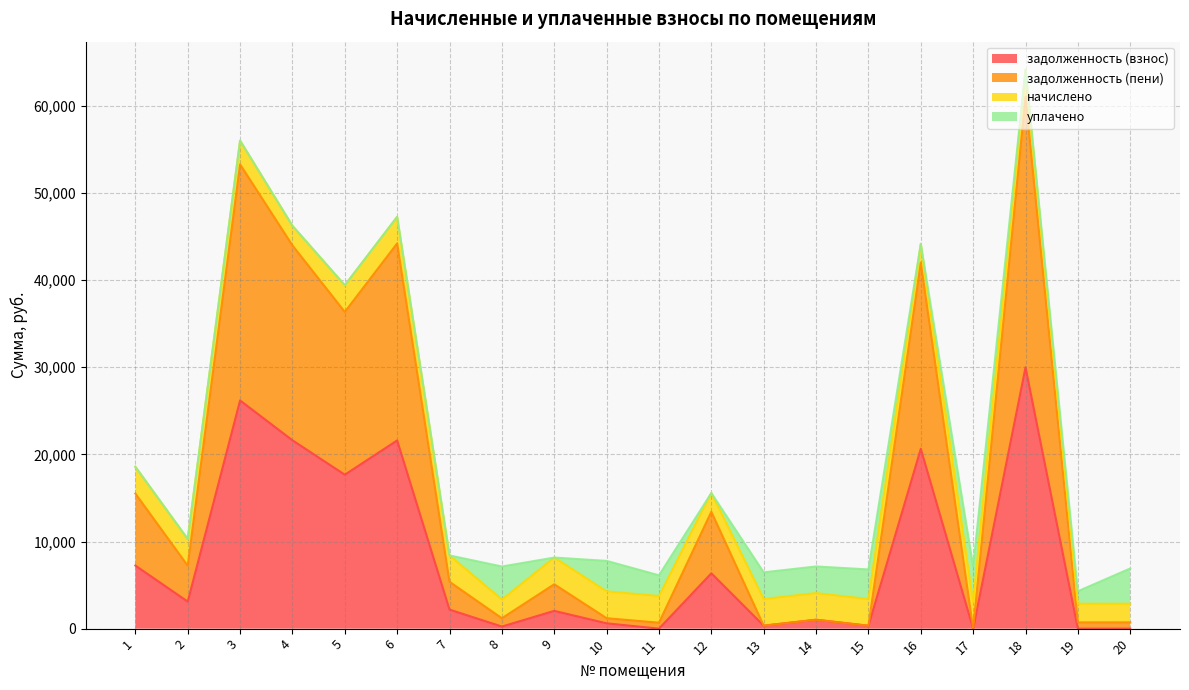

At which category is the sum across all series the highest?

18